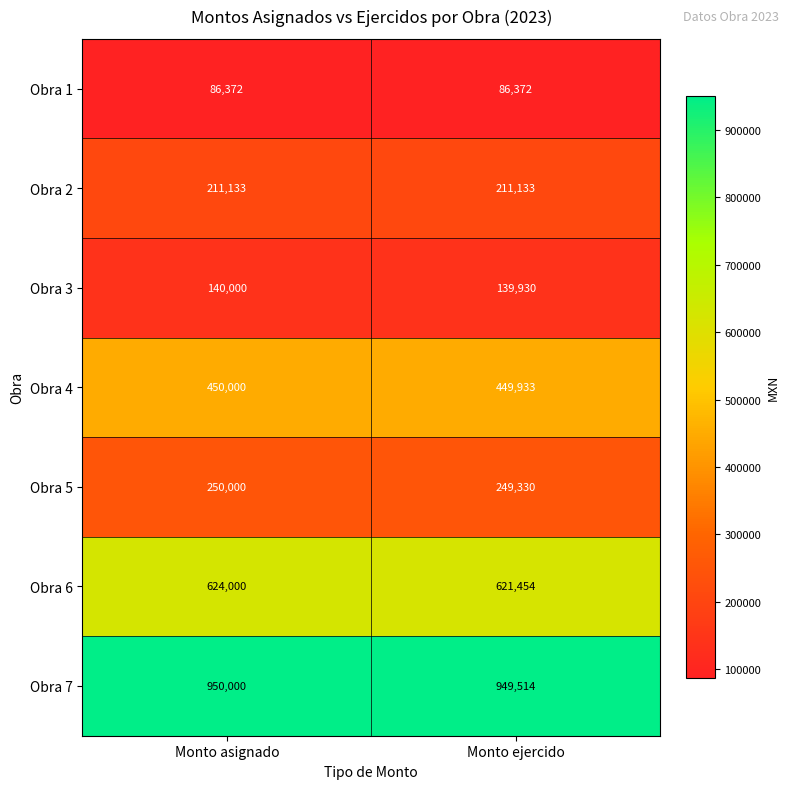

Between Monto asignado and Monto ejercido, which series saw the biggest shift?

Obra 6